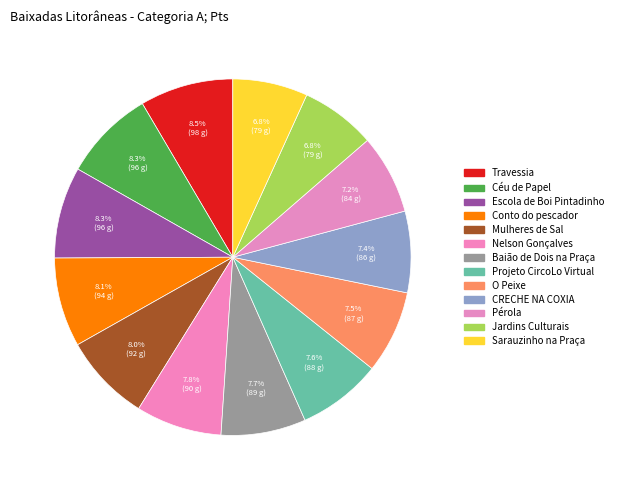

The Pérola slice represents 7% of the pie. True or false?

True